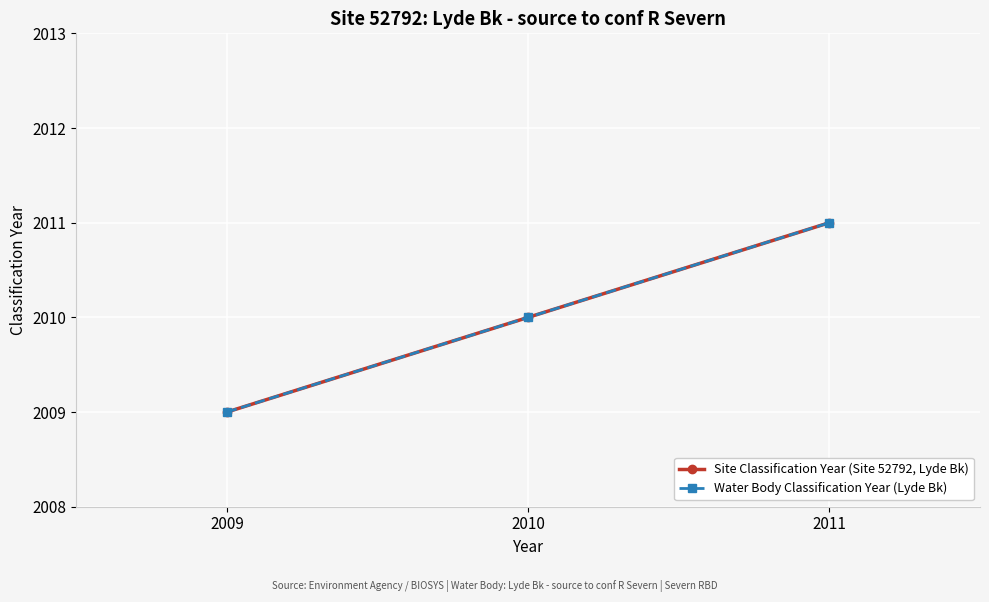

What is the value of the Water Body Classification Year (Lyde Bk) point at the 2nd from the left?

2010